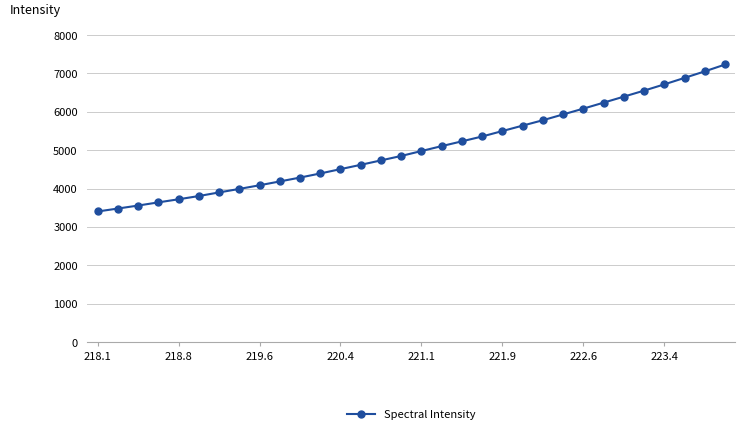

What is the greatest value displayed?

7233.3